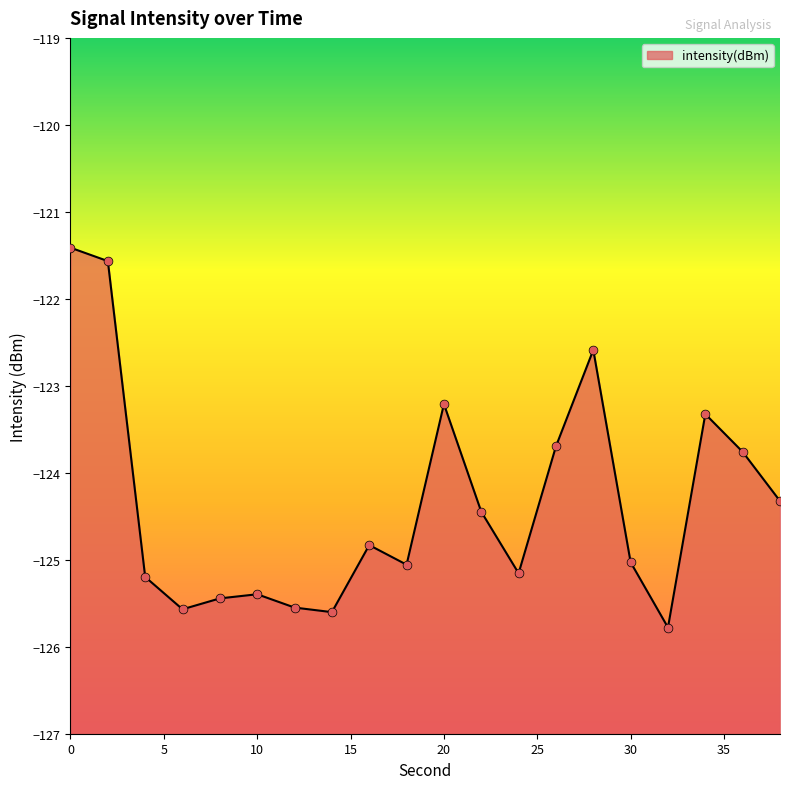

What is the change in value from 30 to 34?

+1.7